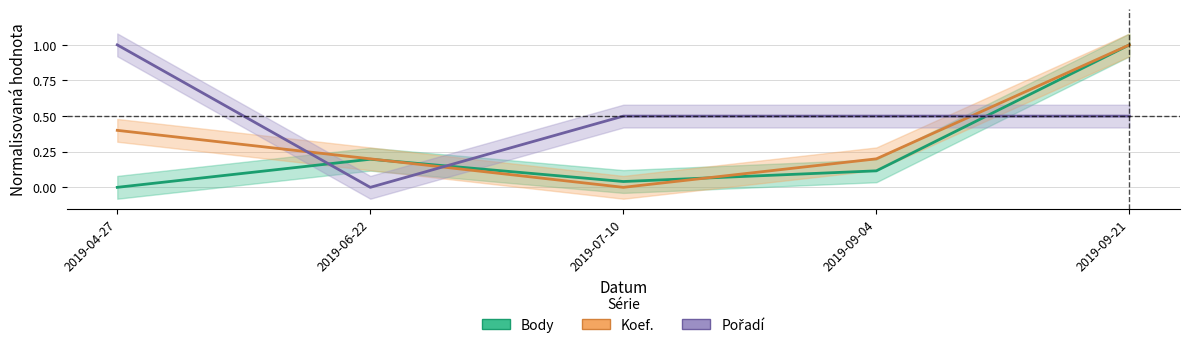

Reading right to left, what are all the values shown in this chart?

Body: 1.0	0.1	0.0	0.2	0.0
Koef.: 1.0	0.2	0.0	0.2	0.4
Pořadí: 0.5	0.5	0.5	0.0	1.0